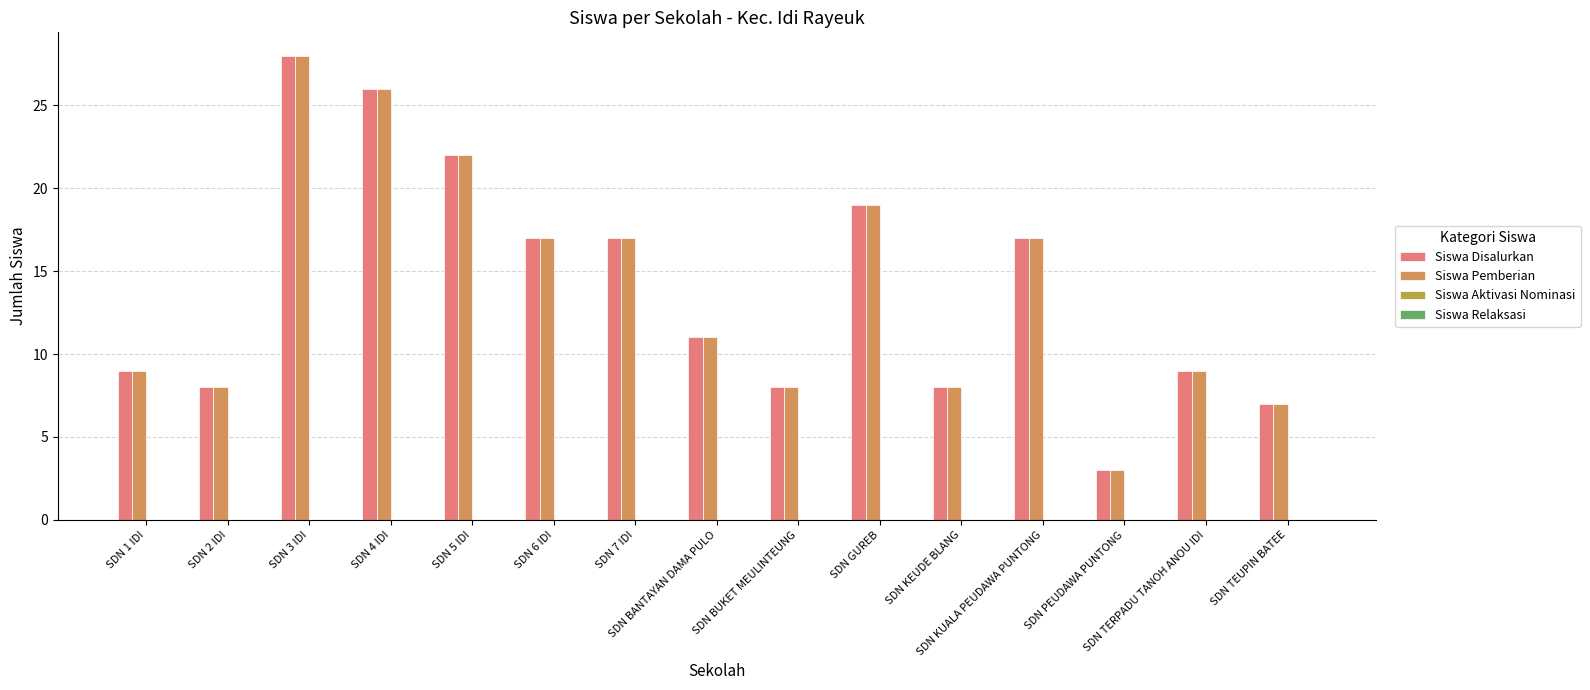

At which label does Siswa Pemberian reach its minimum?

SDN PEUDAWA PUNTONG